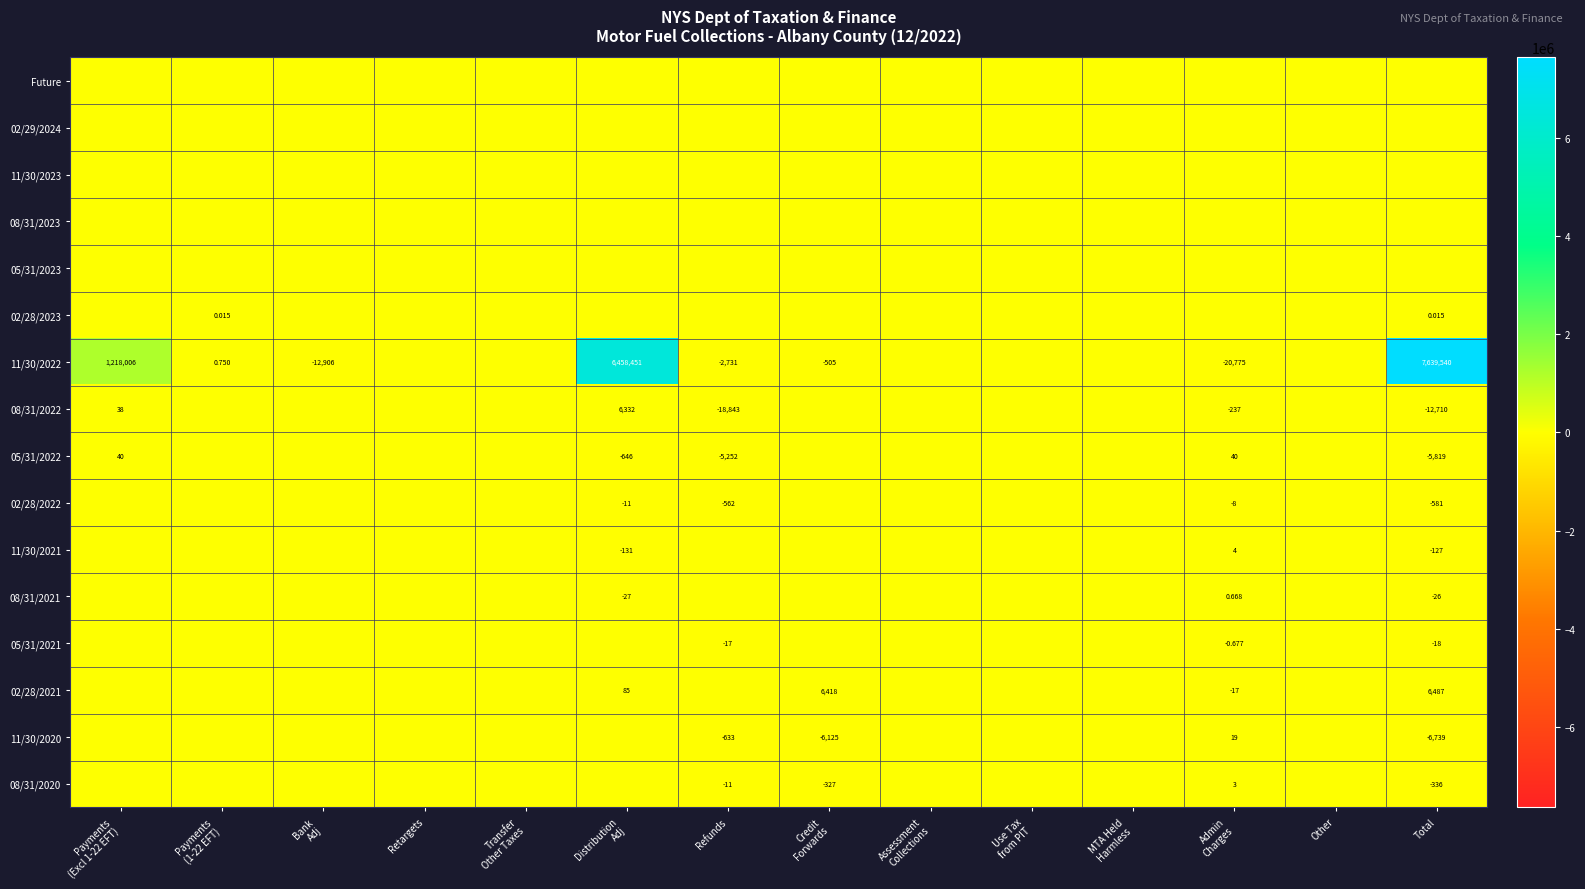

Is the value of 08/31/2022 at Refunds greater than the value of 02/28/2022 at Total?

No